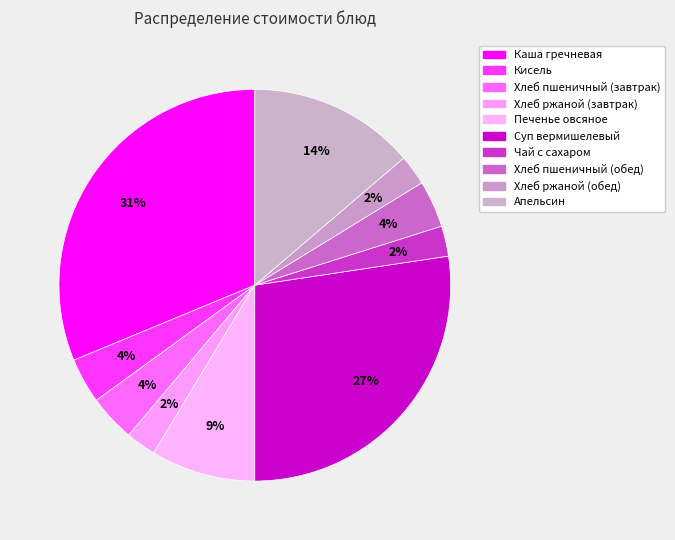

The Апельсин slice represents 14% of the pie. True or false?

True